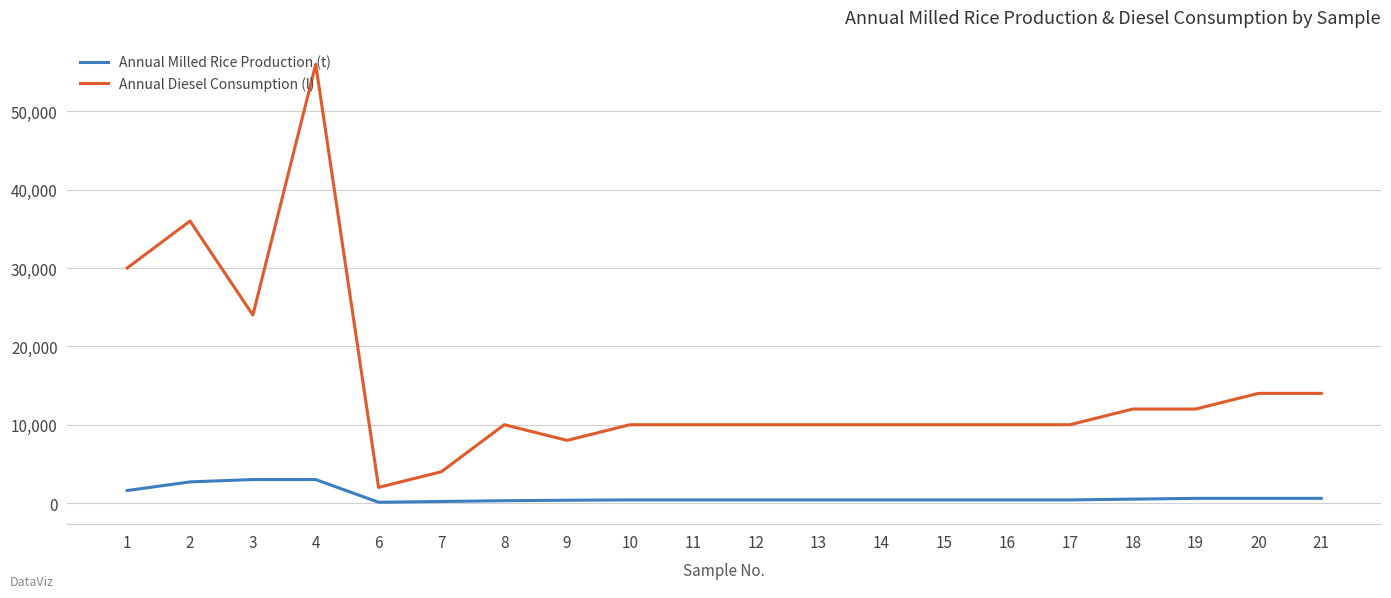

The value of Annual Diesel Consumption (l) at 18 is 18579. True or false?

False